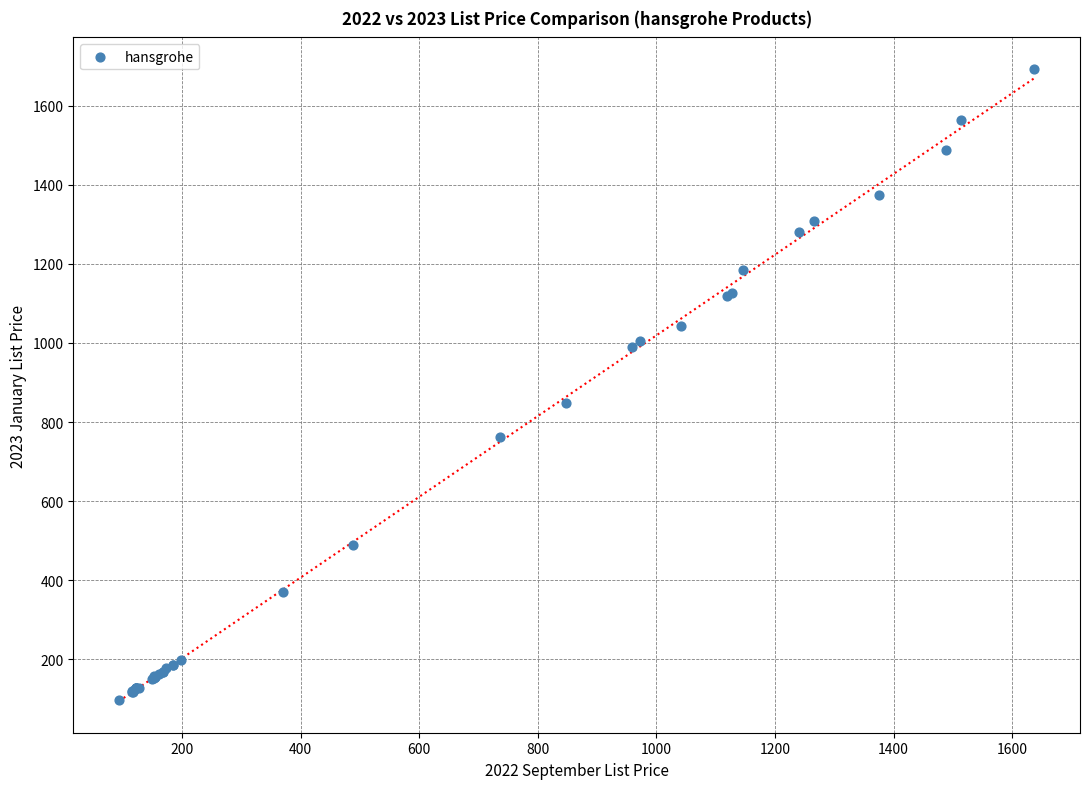

What Y value in the scatter plot is closest to 895?

848